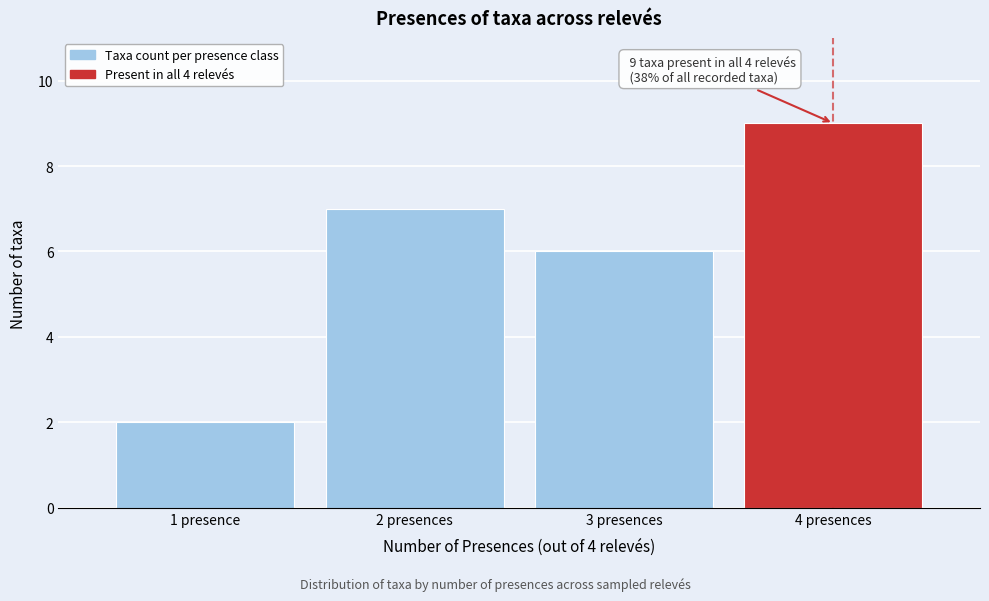

Reading right to left, transcribe all the data shown in this chart.

9	6	7	2